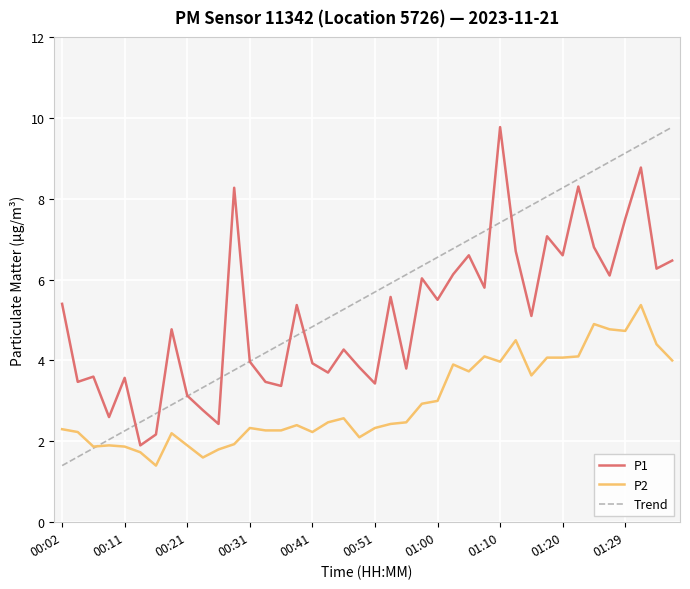

In P1, how many points are higher than both neighbors (excluding endpoints)?

13